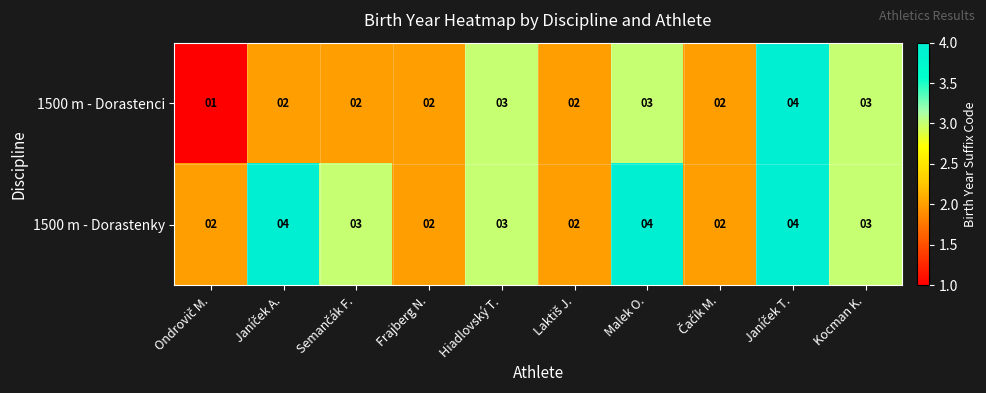

What is the smallest value displayed?

1